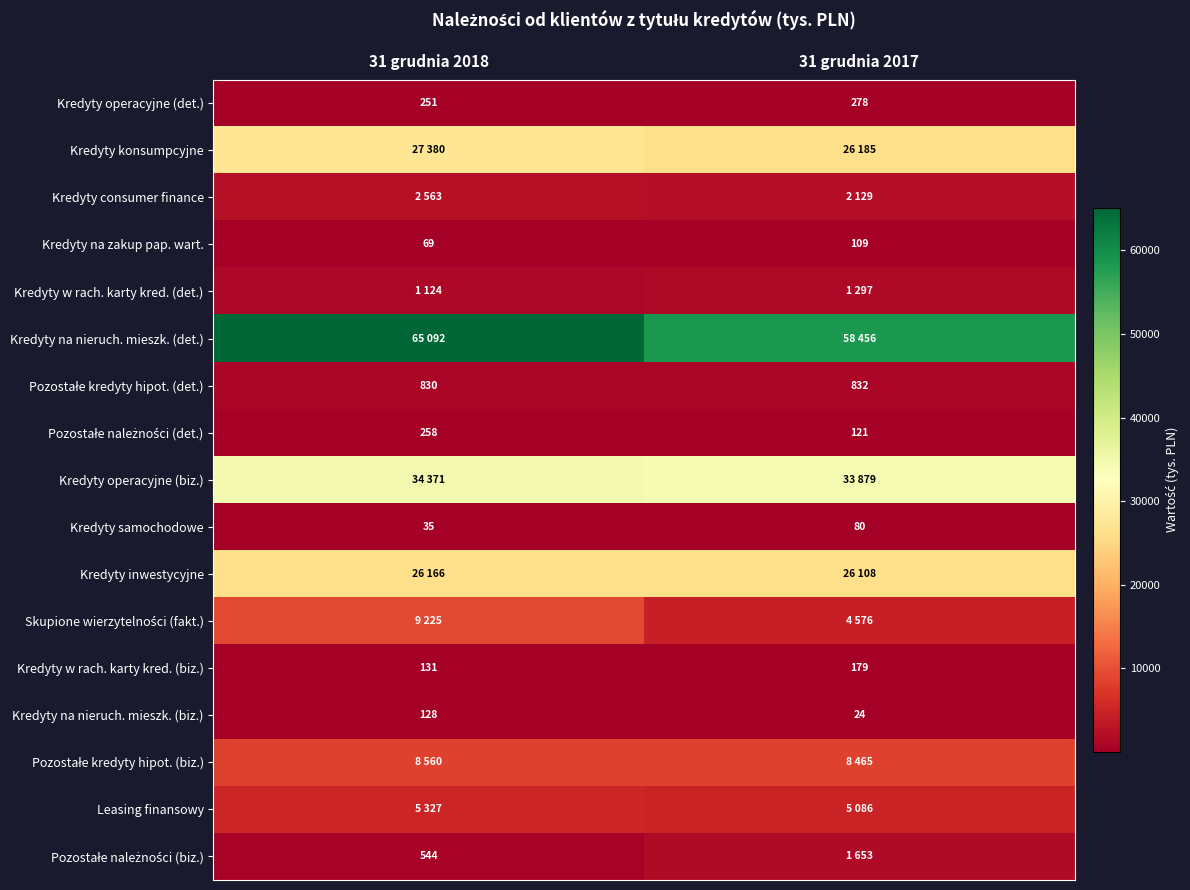

List the labels in order of Kredyty operacyjne (det.) value, smallest first.

31 grudnia 2018, 31 grudnia 2017